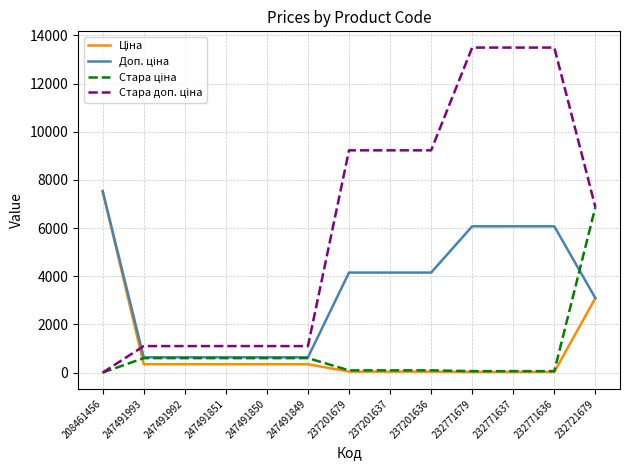

Does the chart have visible grid lines?

Yes